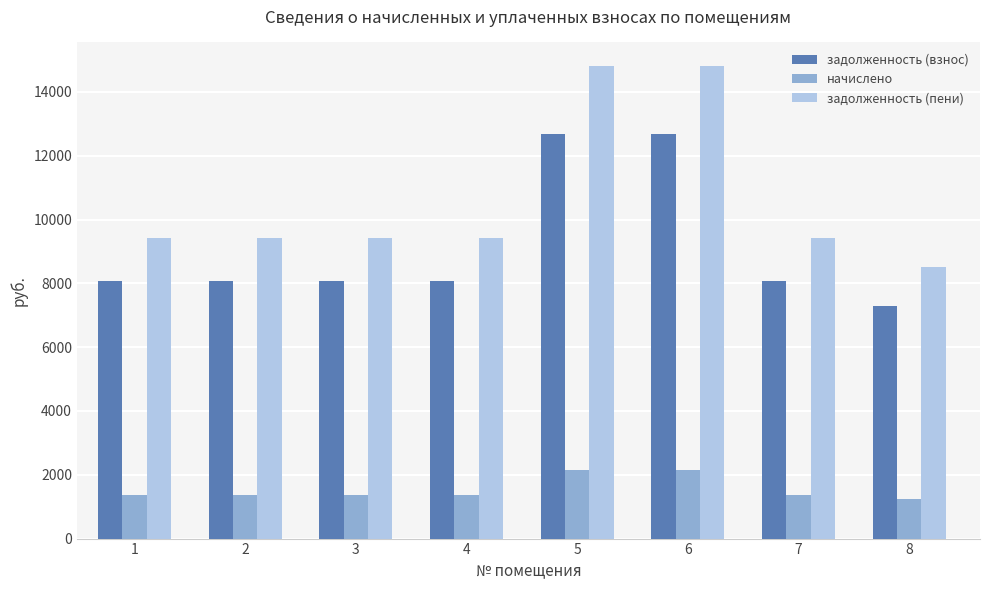

The value of начислено at 4 is 1360.8. True or false?

True